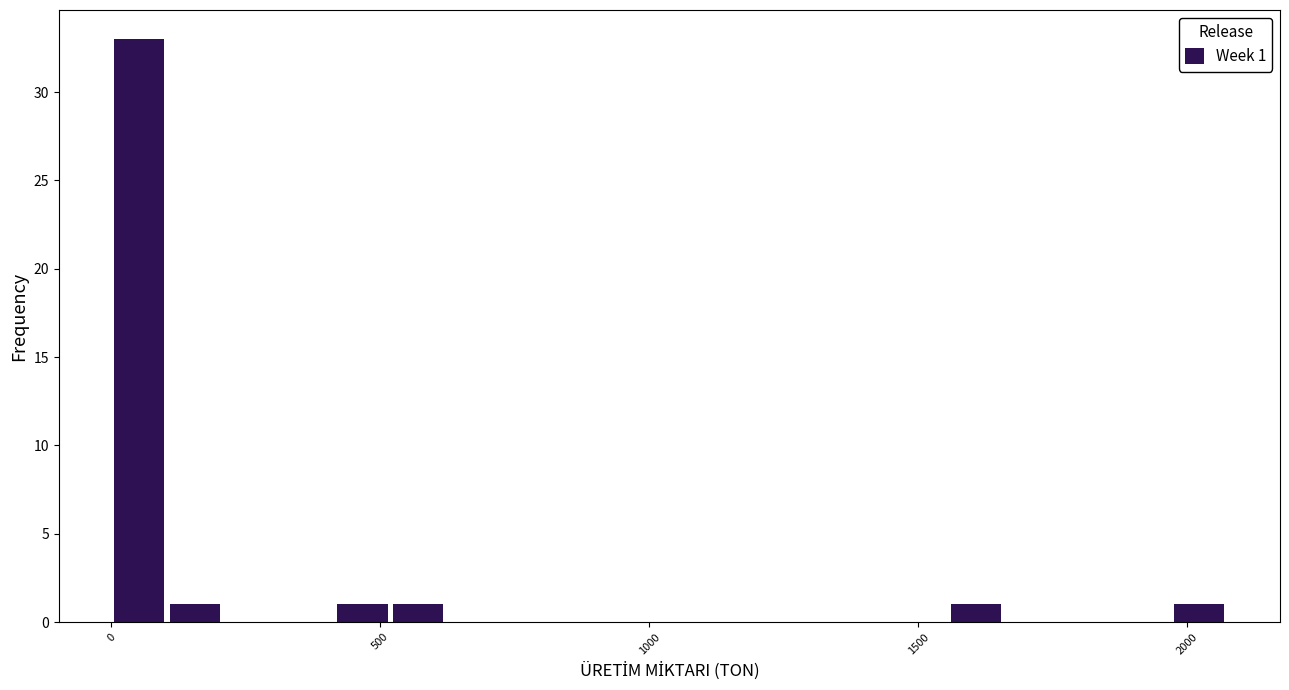

Read against the x-axis, roughly where is the centre of the tallest bar?

50